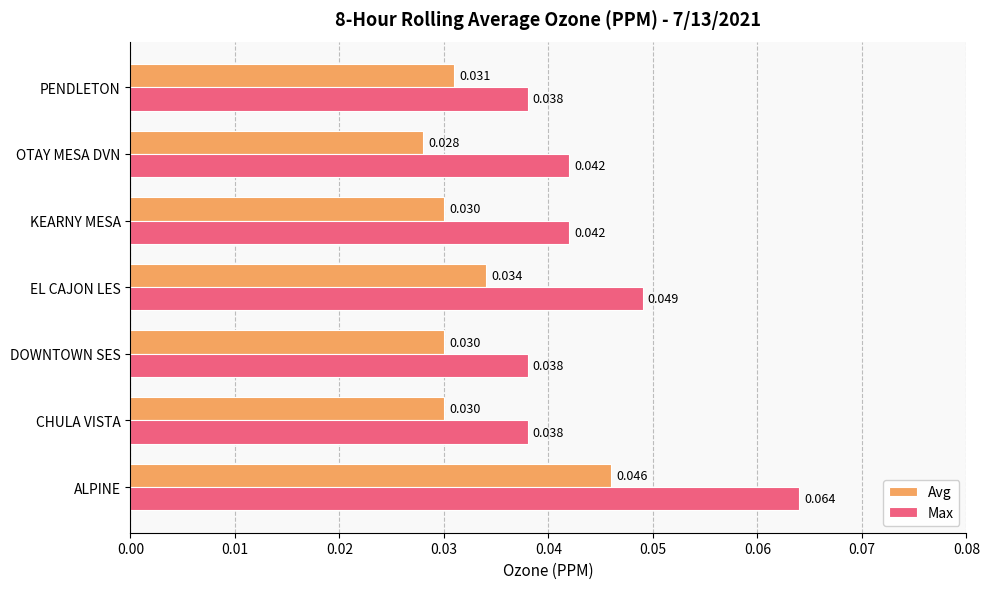

At which label does Avg reach its minimum?

OTAY MESA DVN